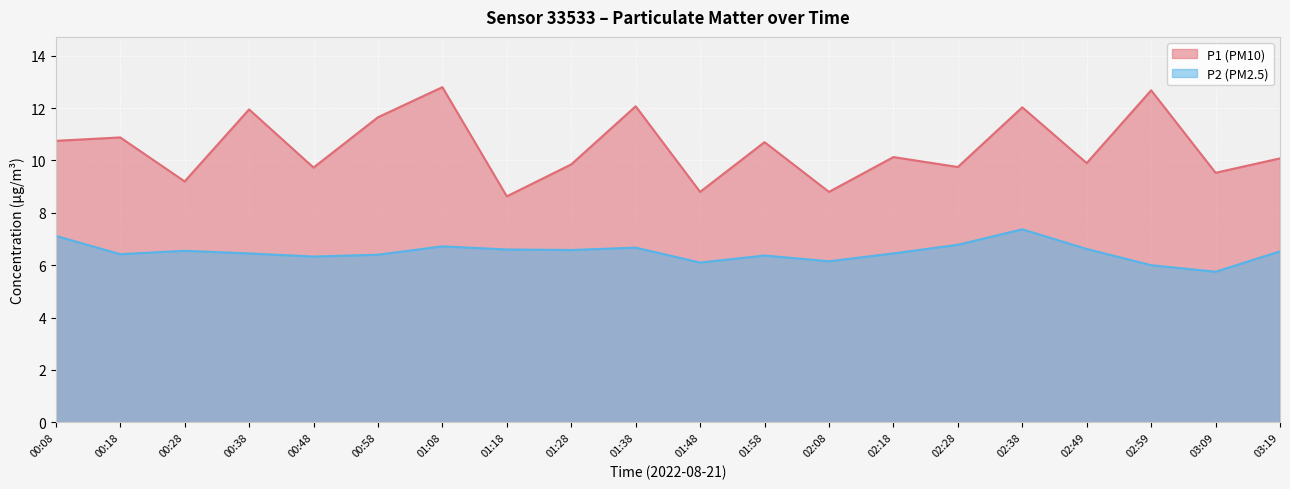

True or false: P1 and P2 intersect in this chart.

False